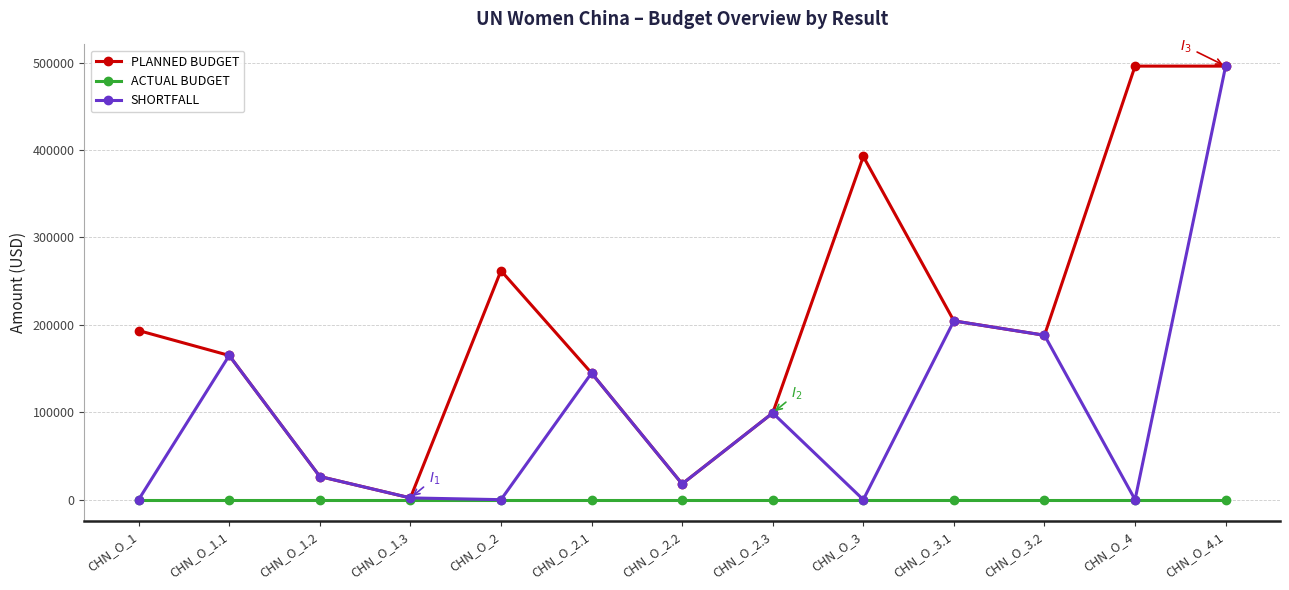

What is the label of the 1st point from the right?

CHN_O_4.1